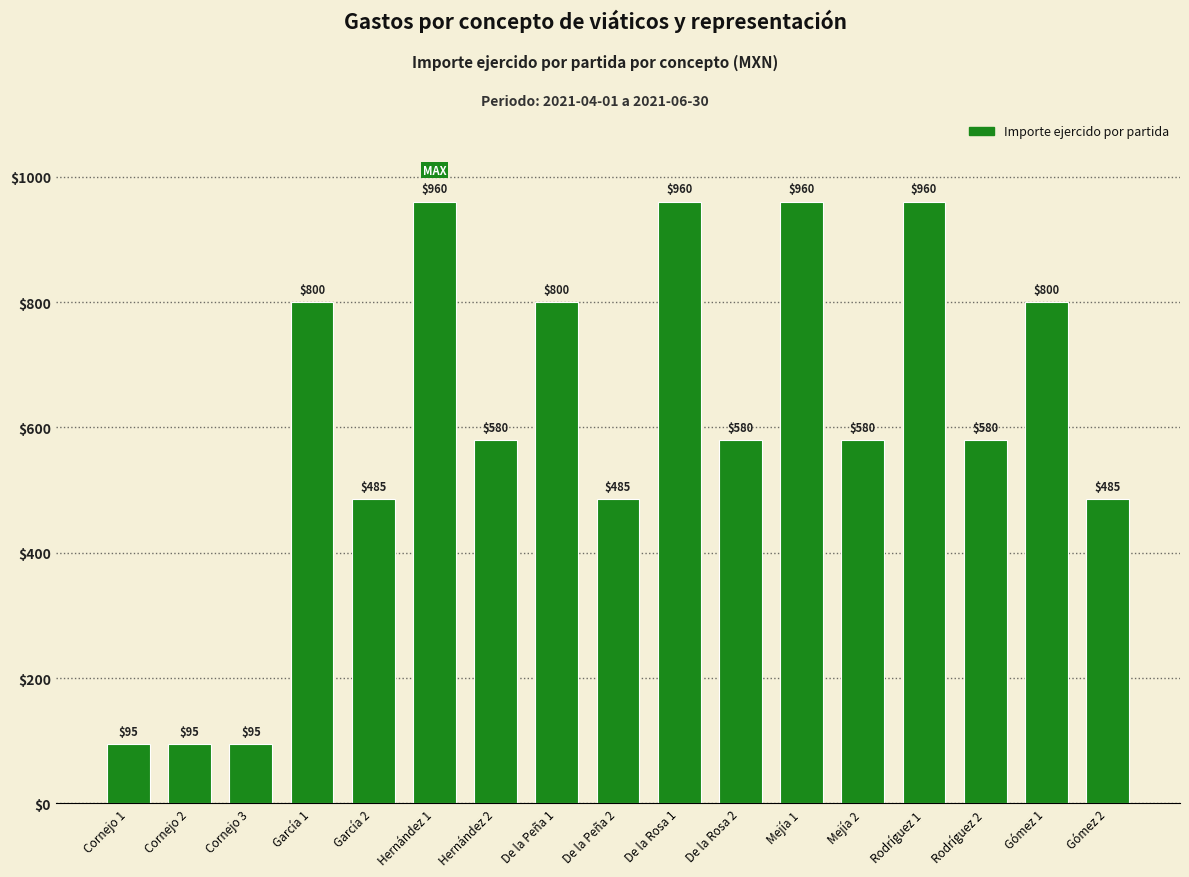

What is the value of the 12th bar from the left?

960